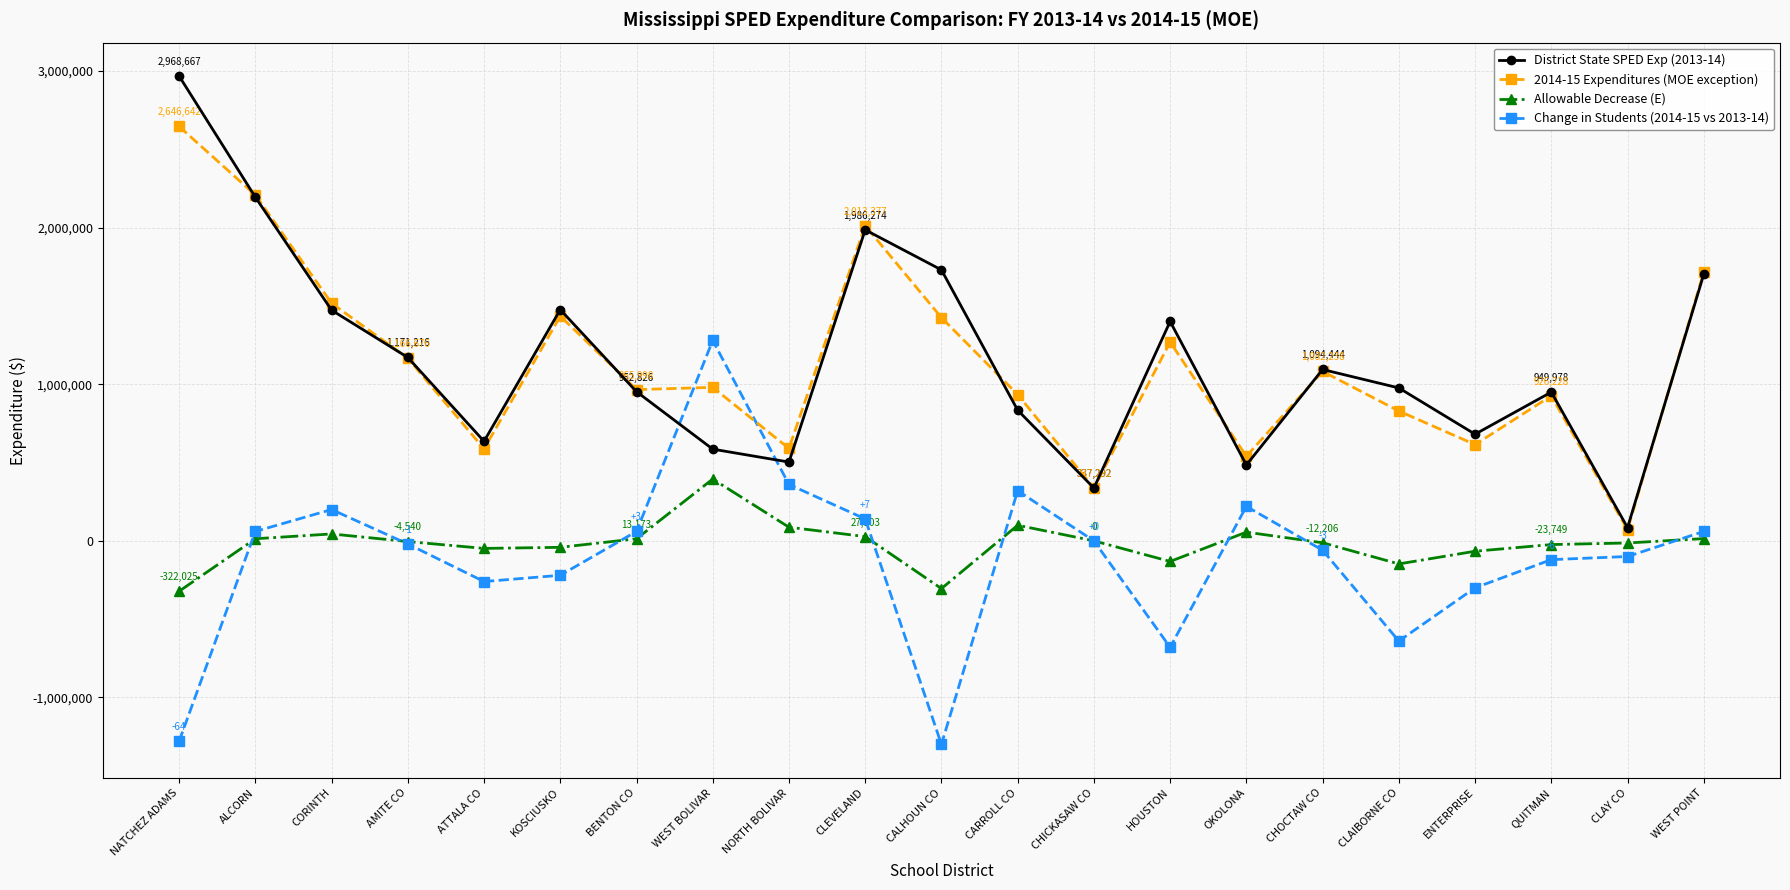

What is the sum of the 2014-15 Expenditures (MOE exception) values at AMITE CO and WEST BOLIVAR?

2146961.8